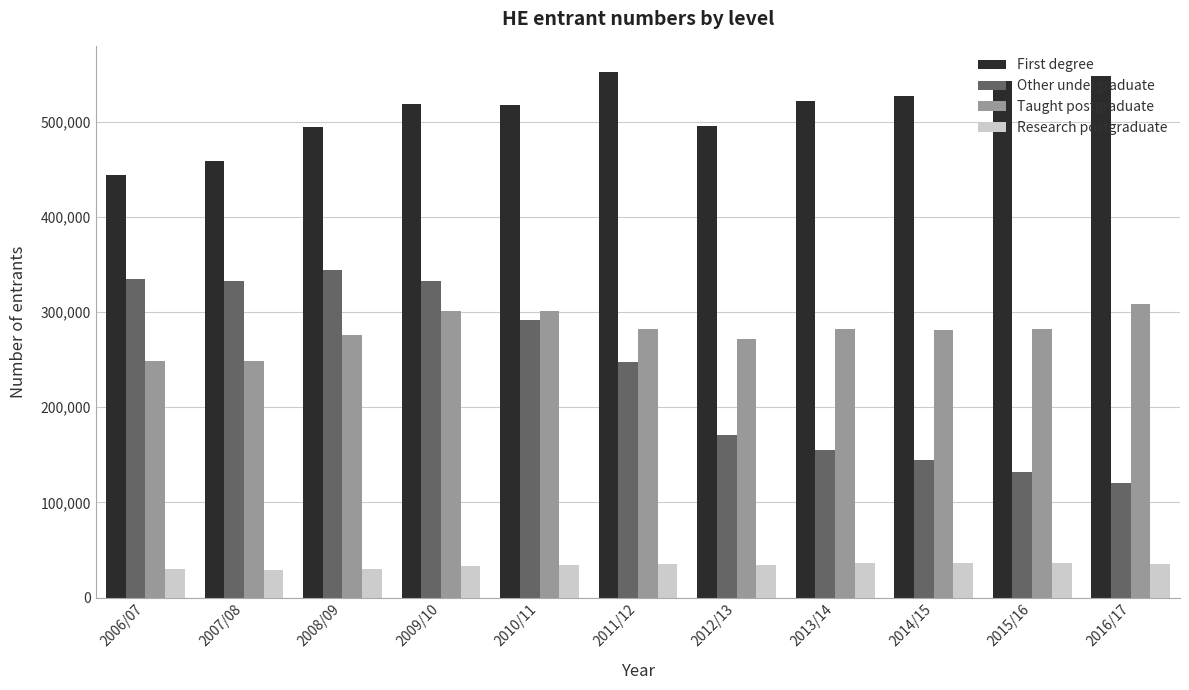

How many values in the Other undergraduate series are below 247895?

5